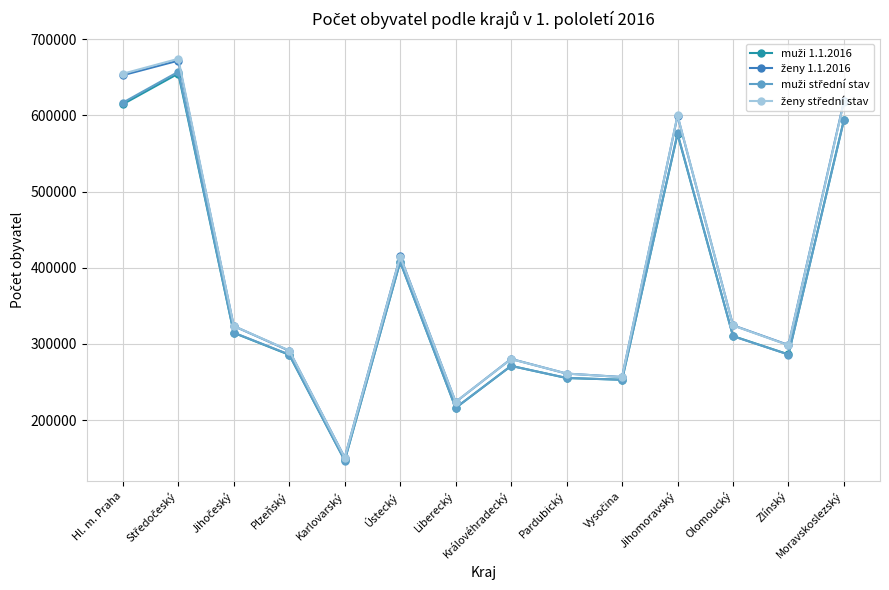

What is the smallest value displayed?

146863